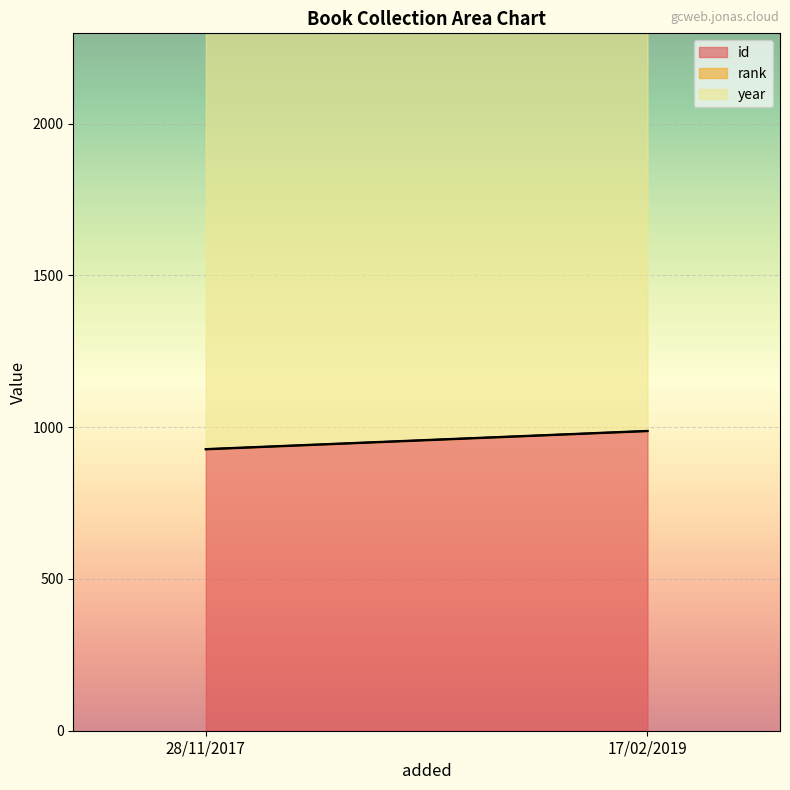

Reading left to right, transcribe all the data shown in this chart.

id: 28/11/2017=927	17/02/2019=987
rank: 28/11/2017=1	17/02/2019=1
year: 28/11/2017=1998	17/02/2019=1998